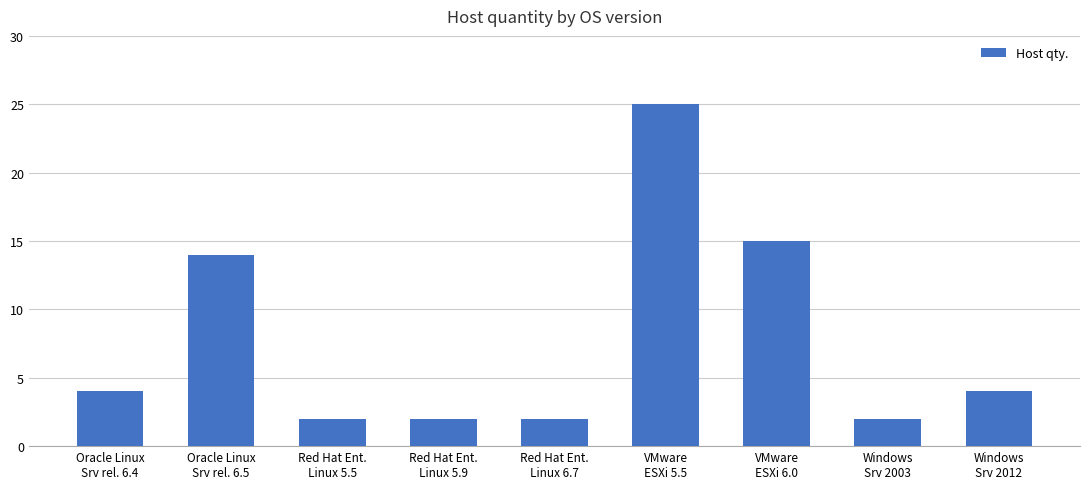

Reading left to right, what are all the values shown in this chart?

4	14	2	2	2	25	15	2	4